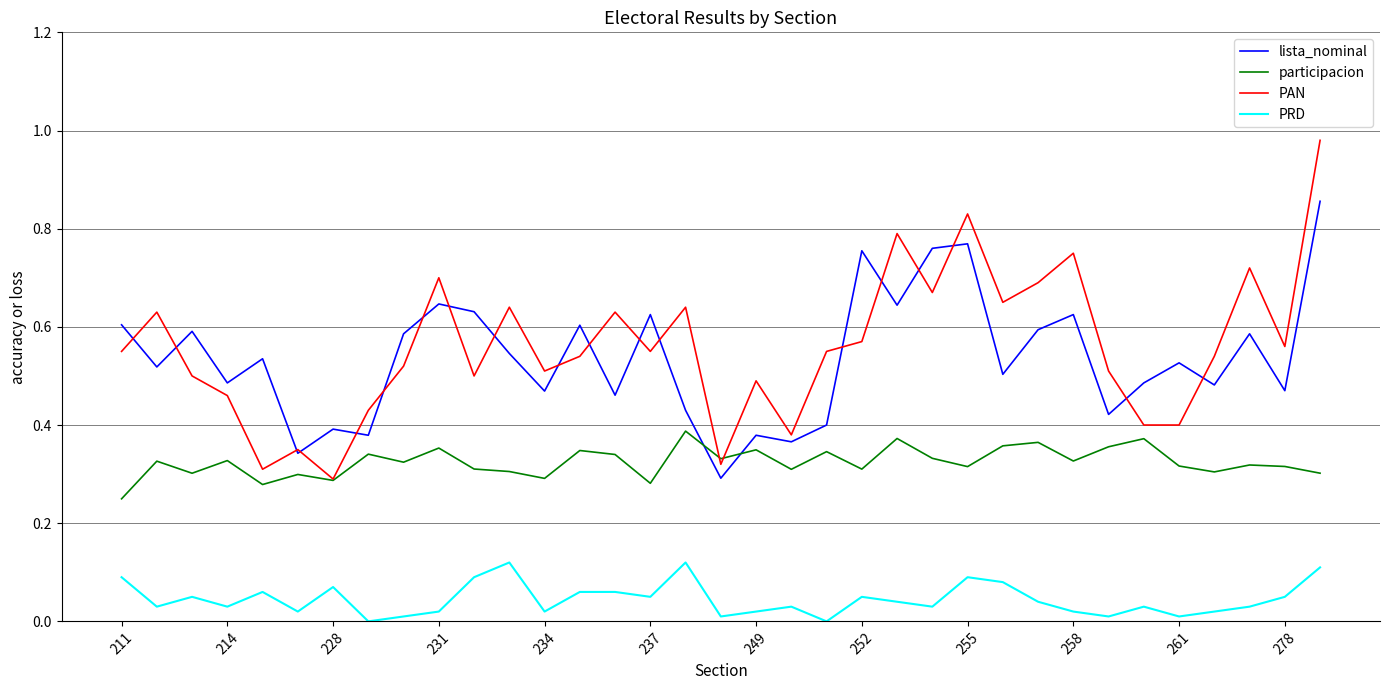

Rank the series by their maximum value, from lowest to highest.

PRD, participacion, lista_nominal, PAN